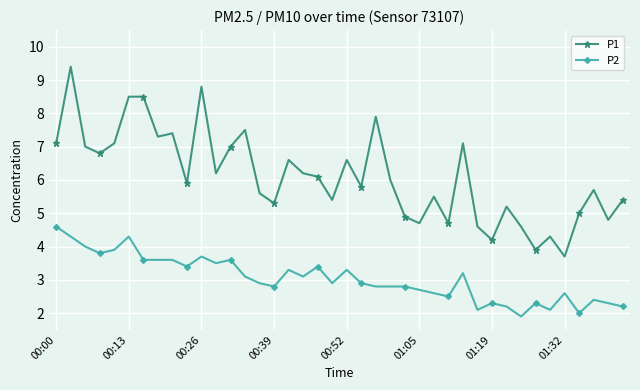

Which series has the widest spread of values?

P1